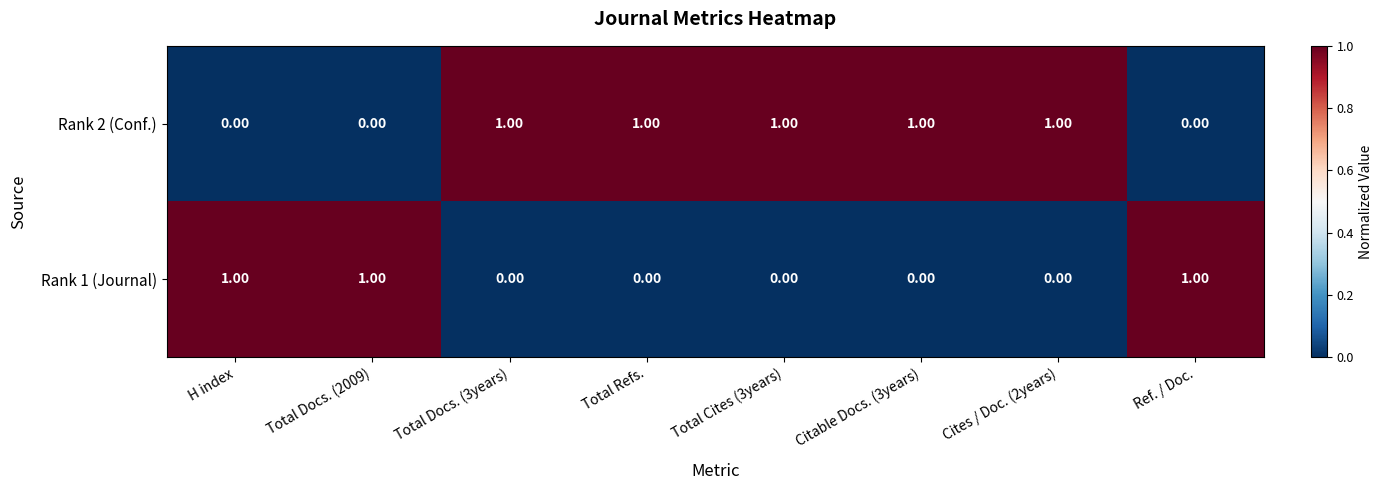

Rank the series by their average value, from highest to lowest.

Rank 2 (Conf.), Rank 1 (Journal)